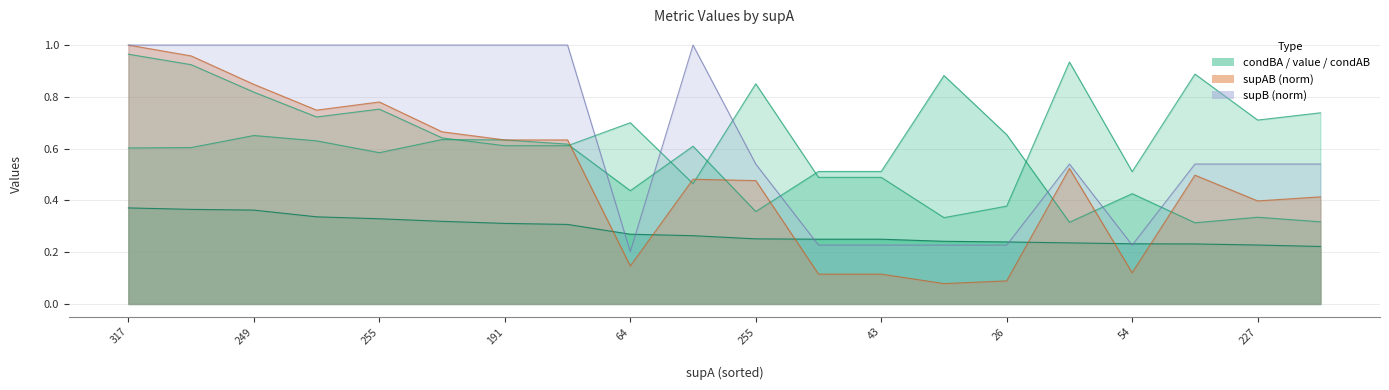

Reading left to right, transcribe all the data shown in this chart.

condAB: 0.6	0.6	0.7	0.6	0.6	0.6	0.6	0.6	0.4	0.6	0.4	0.5	0.5	0.9	0.7	0.3	0.4	0.3	0.3	0.3
value: 0.4	0.4	0.4	0.3	0.3	0.3	0.3	0.3	0.3	0.3	0.3	0.2	0.2	0.2	0.2	0.2	0.2	0.2	0.2	0.2
condBA: 1.0	0.9	0.8	0.7	0.8	0.6	0.6	0.6	0.7	0.5	0.9	0.5	0.5	0.3	0.4	0.9	0.5	0.9	0.7	0.7
supAB: 1.0	1.0	0.8	0.7	0.8	0.7	0.6	0.6	0.1	0.5	0.5	0.1	0.1	0.1	0.1	0.5	0.1	0.5	0.4	0.4
supB: 1.0	1.0	1.0	1.0	1.0	1.0	1.0	1.0	0.2	1.0	0.5	0.2	0.2	0.2	0.2	0.5	0.2	0.5	0.5	0.5